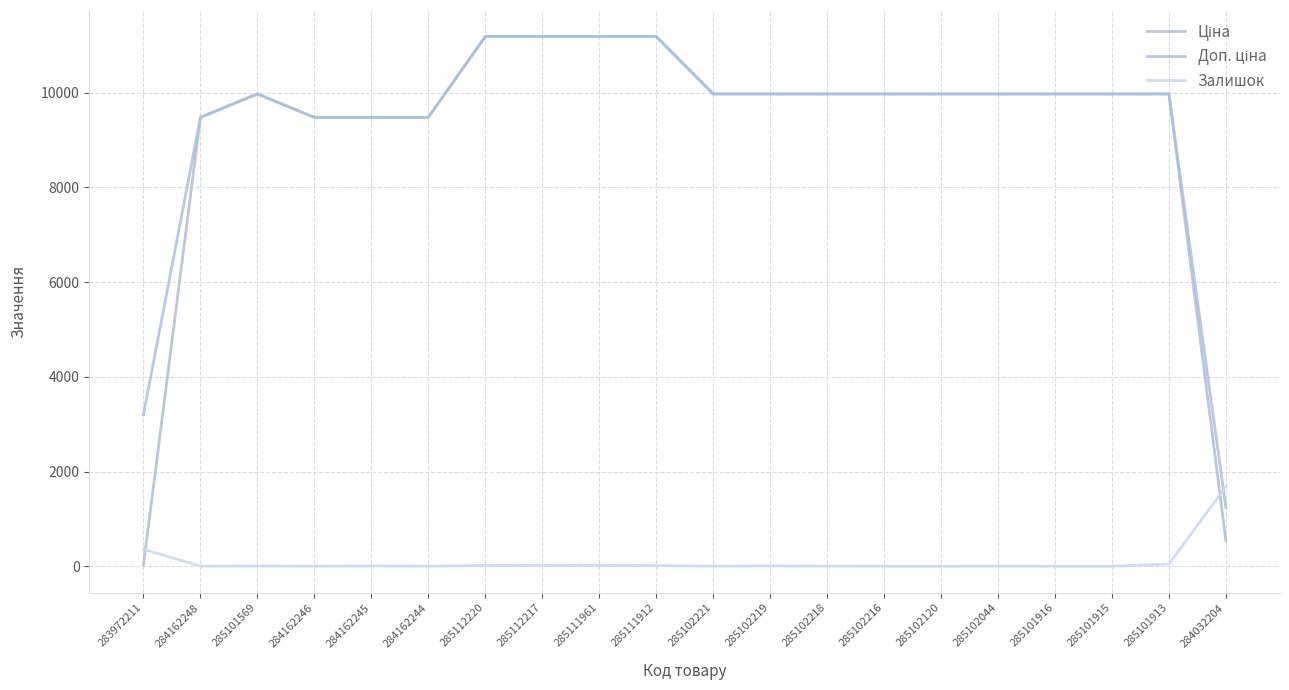

Rank the series at 285112220 from highest to lowest value.

Ціна, Доп. ціна, Залишок